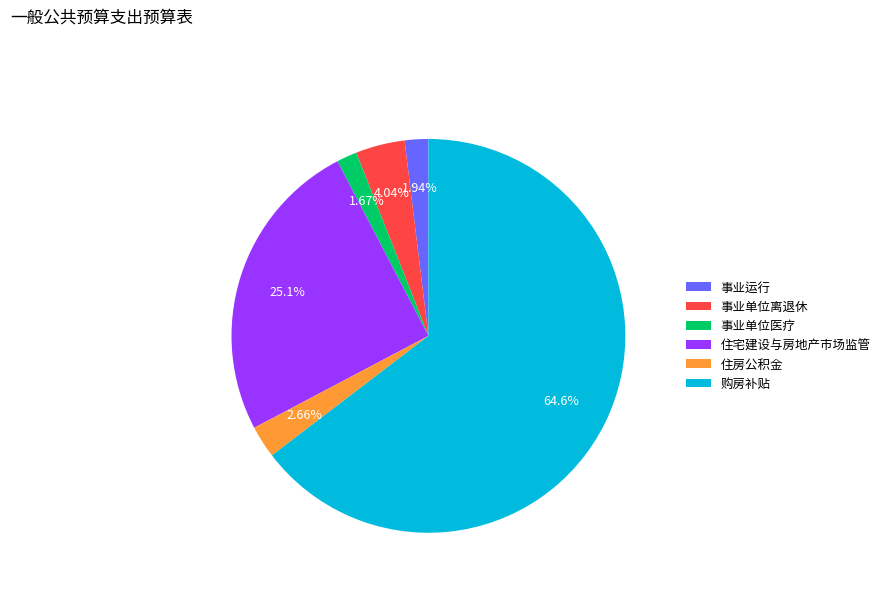

What is the largest slice in the pie chart?

购房补贴